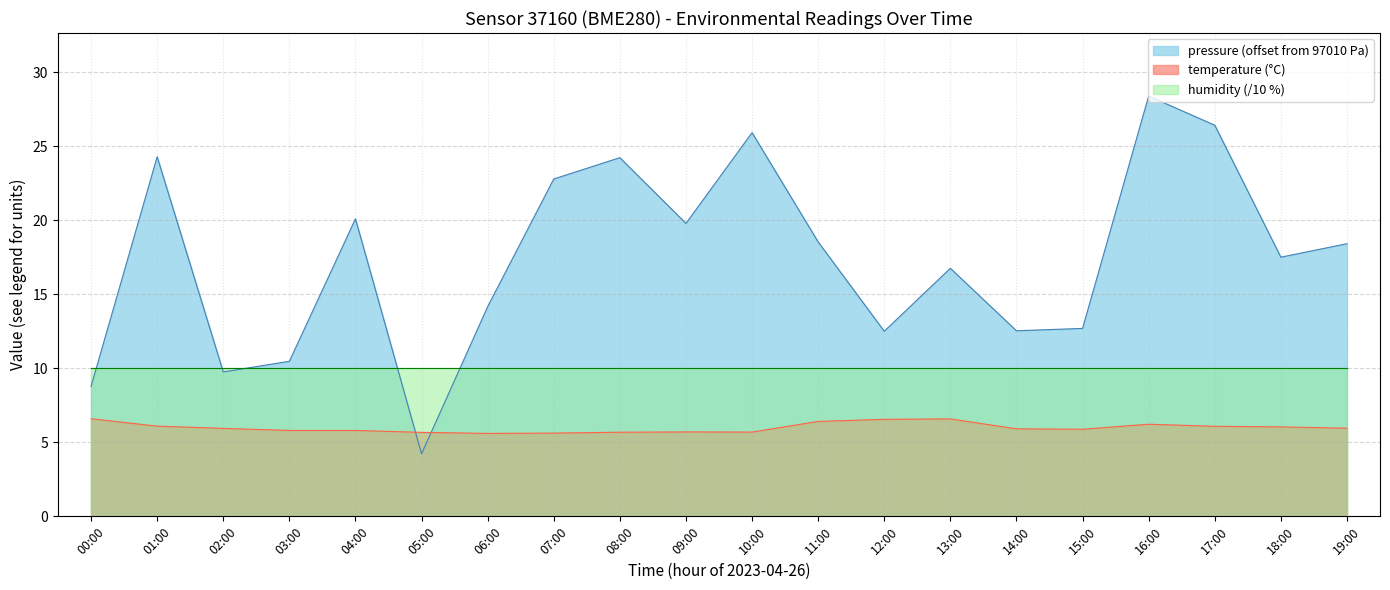

True or false: temperature has more than 0 interior local peaks.

True